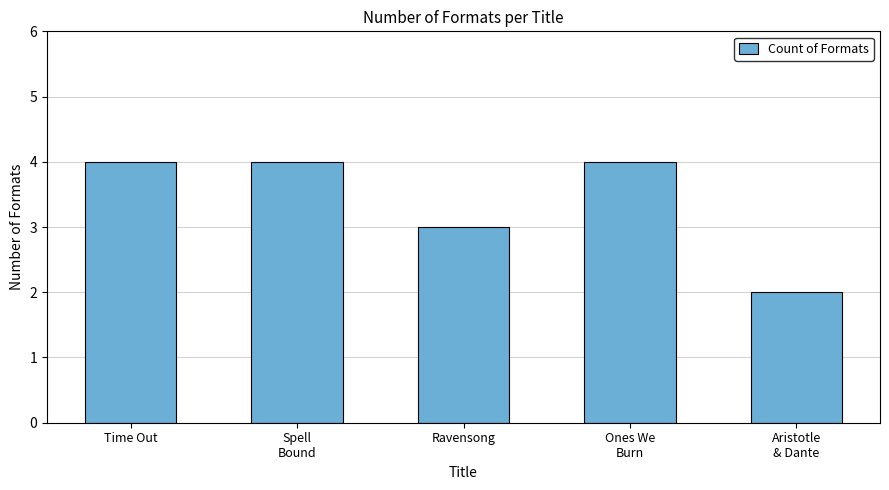

At which label is the value closest to 3?

Ravensong